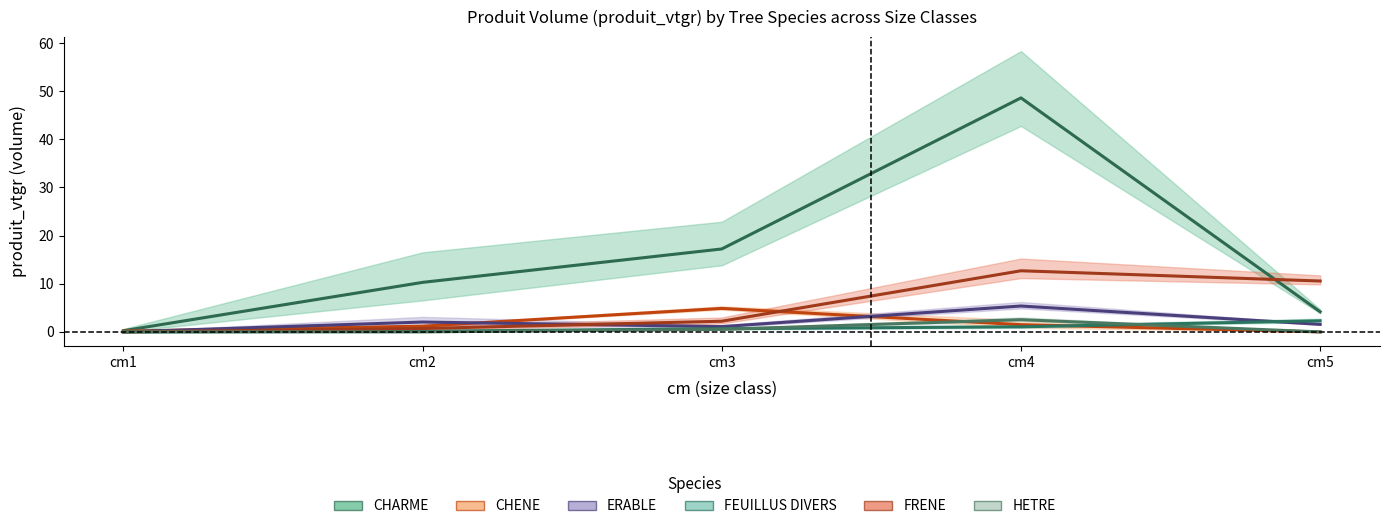

True or false: CHARME has a value of 3.0 at cm2.

False